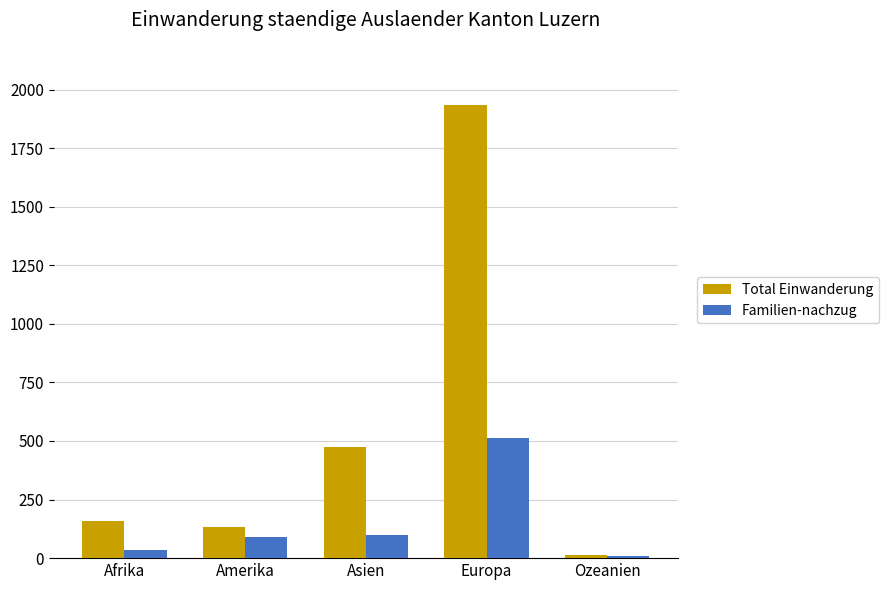

What is the label of the 2nd bar from the left?

Amerika